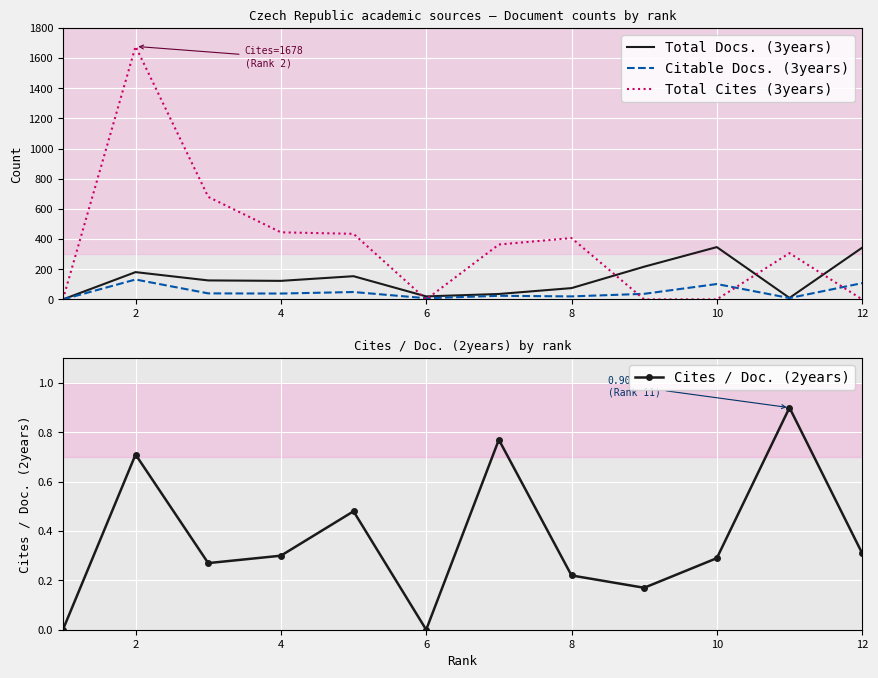

How many lines are shown in the chart?

4